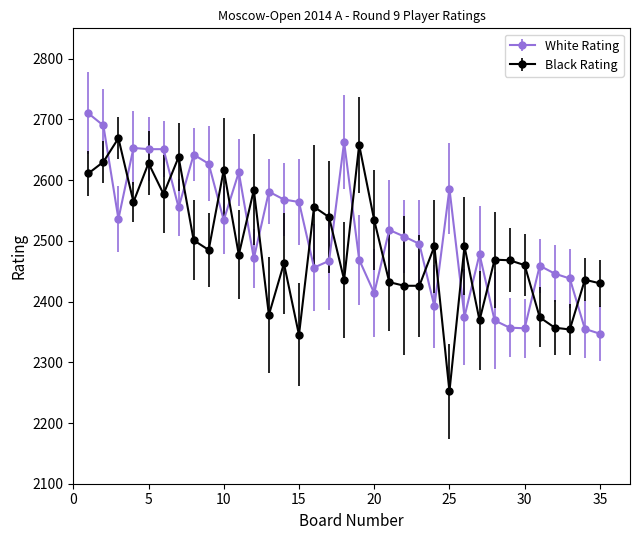

What is the value of the White Rating point at the 29th from the left?

2357